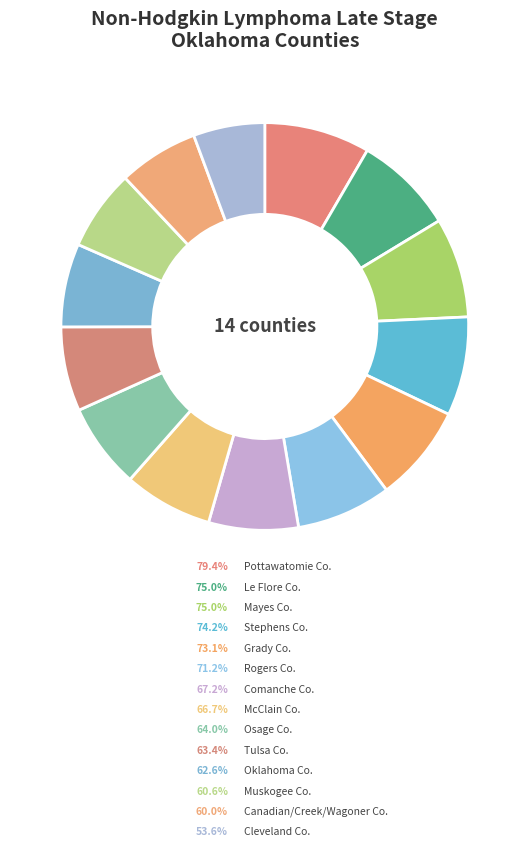

How many slices are in this pie chart?

14